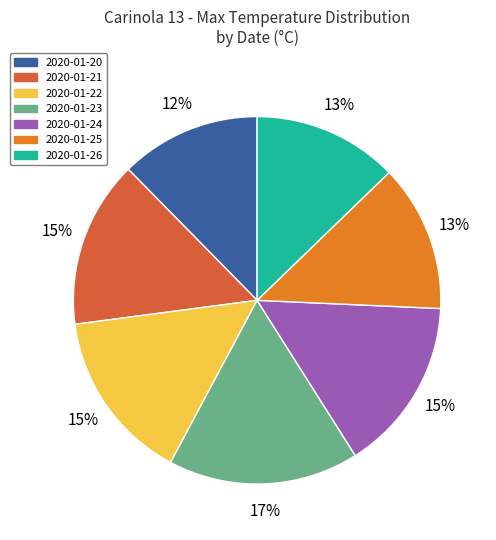

To the nearest percent, what is the average slice percentage?

14%